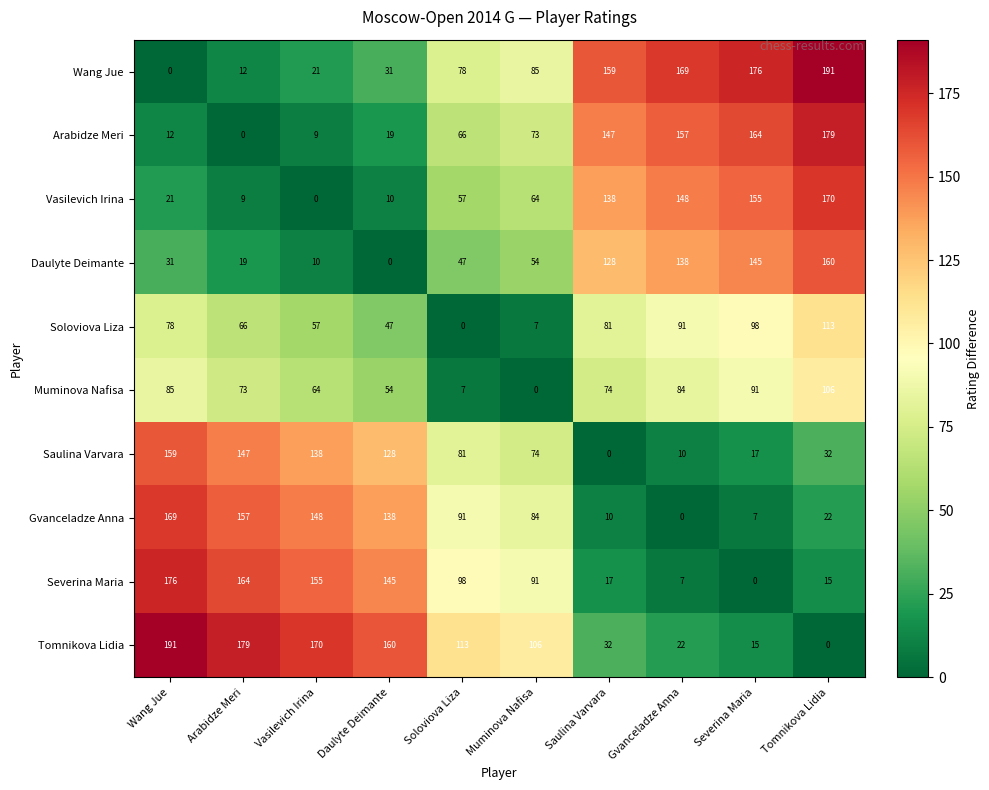

The Saulina Varvara series shows 6 at Gvanceladze Anna. True or false?

False